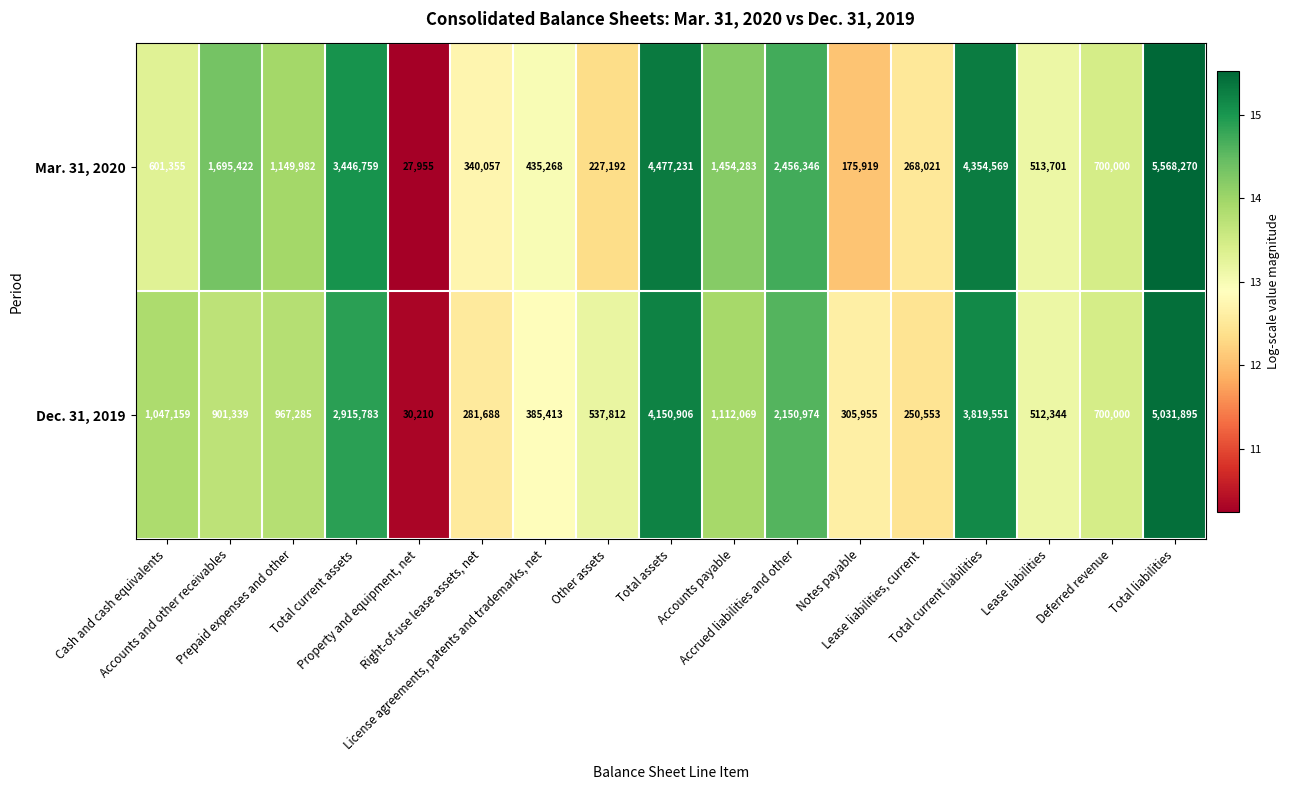

Which label corresponds to the largest value in the chart?

Total liabilities